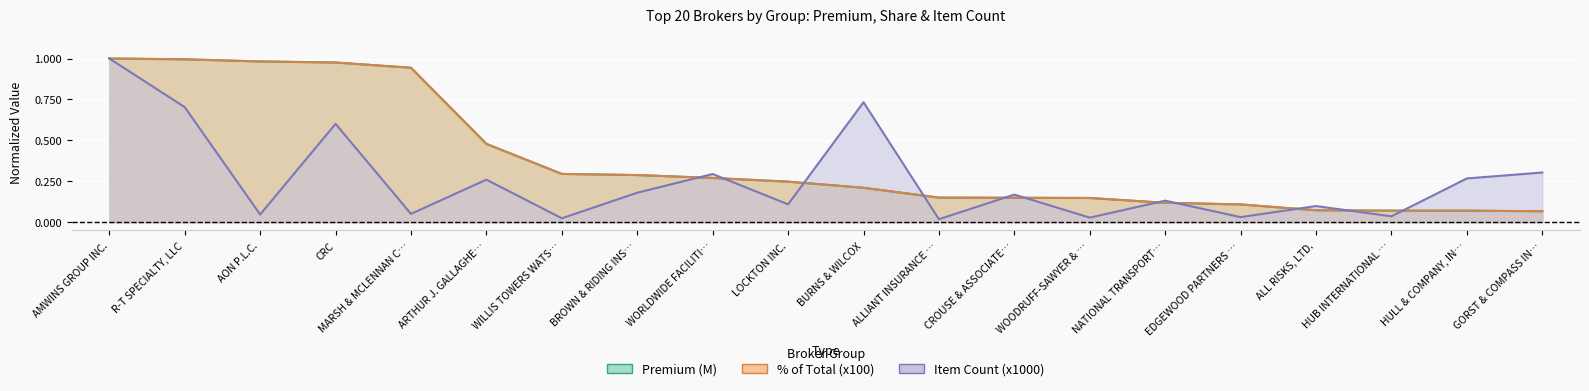

What is the difference between the maximum and minimum values in the Premium (M) series?

0.9